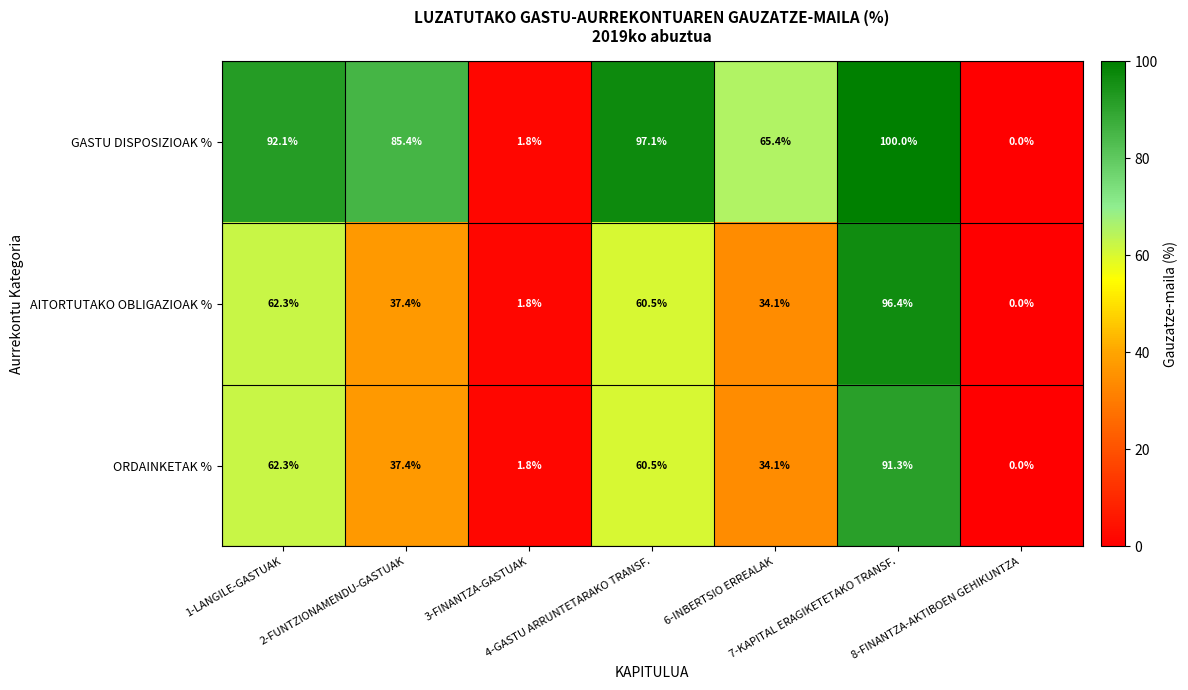

Which series has the largest range (max minus min)?

GASTU DISPOSIZIOAK %